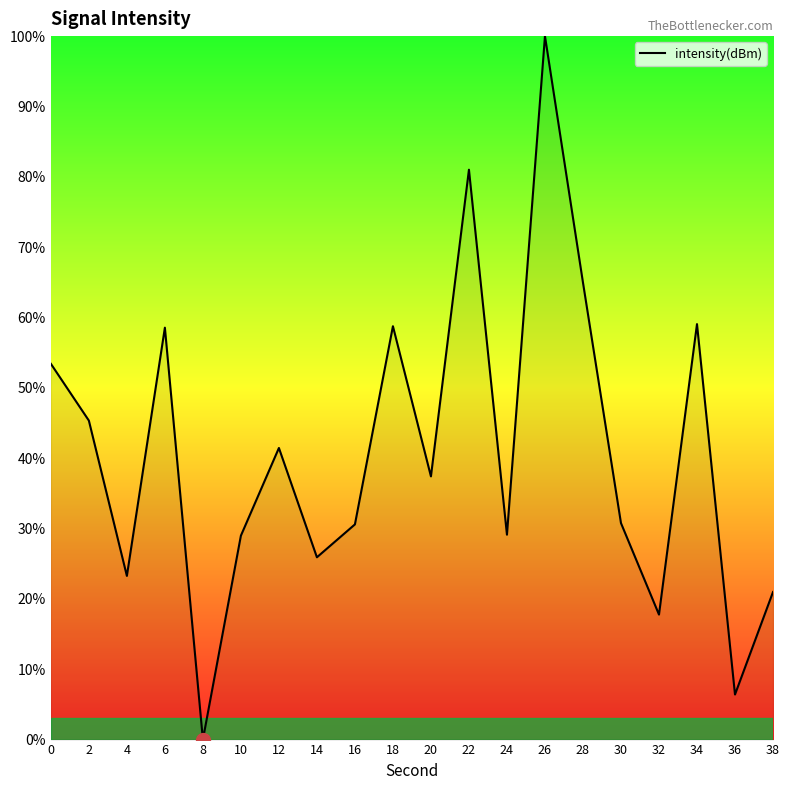

At which category does the chart reach its peak across all series?

26